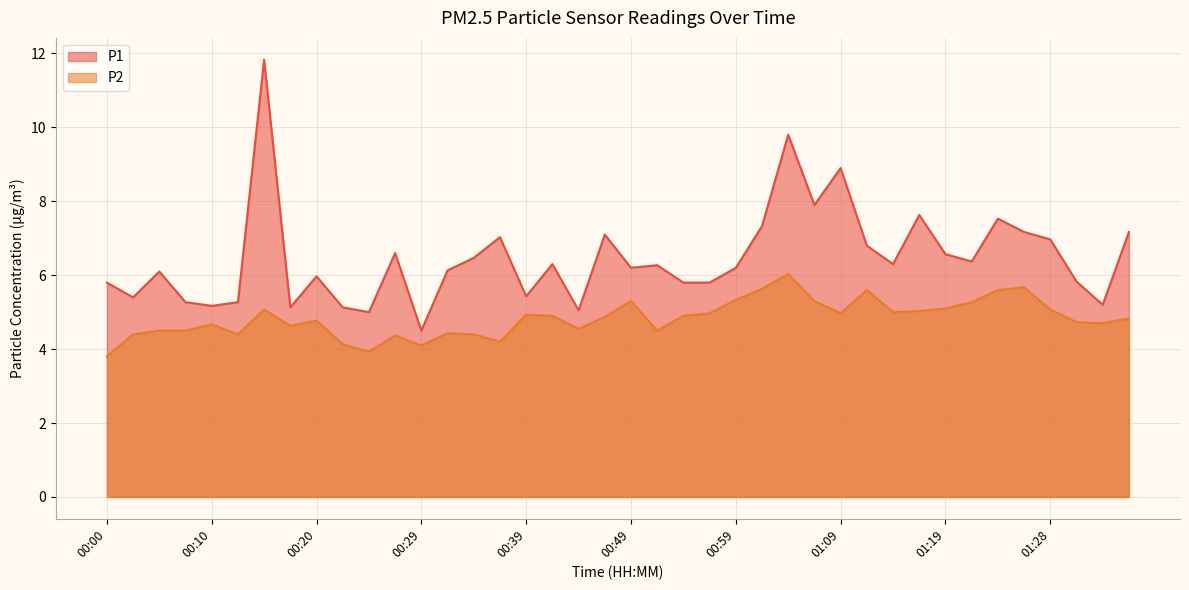

Is it true that P1 equals 8.9 at 01:14?

False